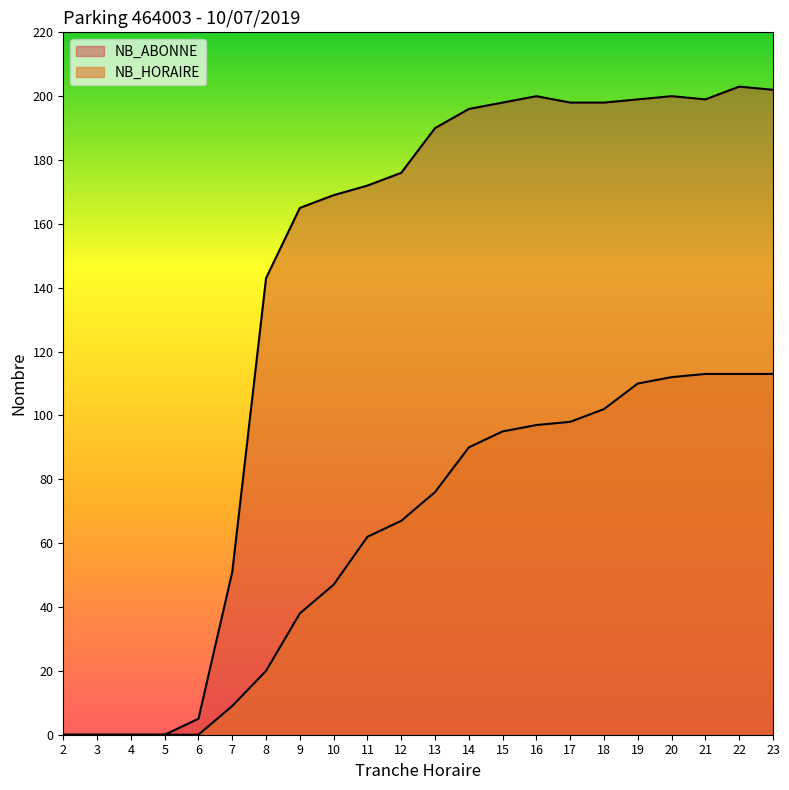

True or false: NB_HORAIRE has more than 0 interior local peaks.

False